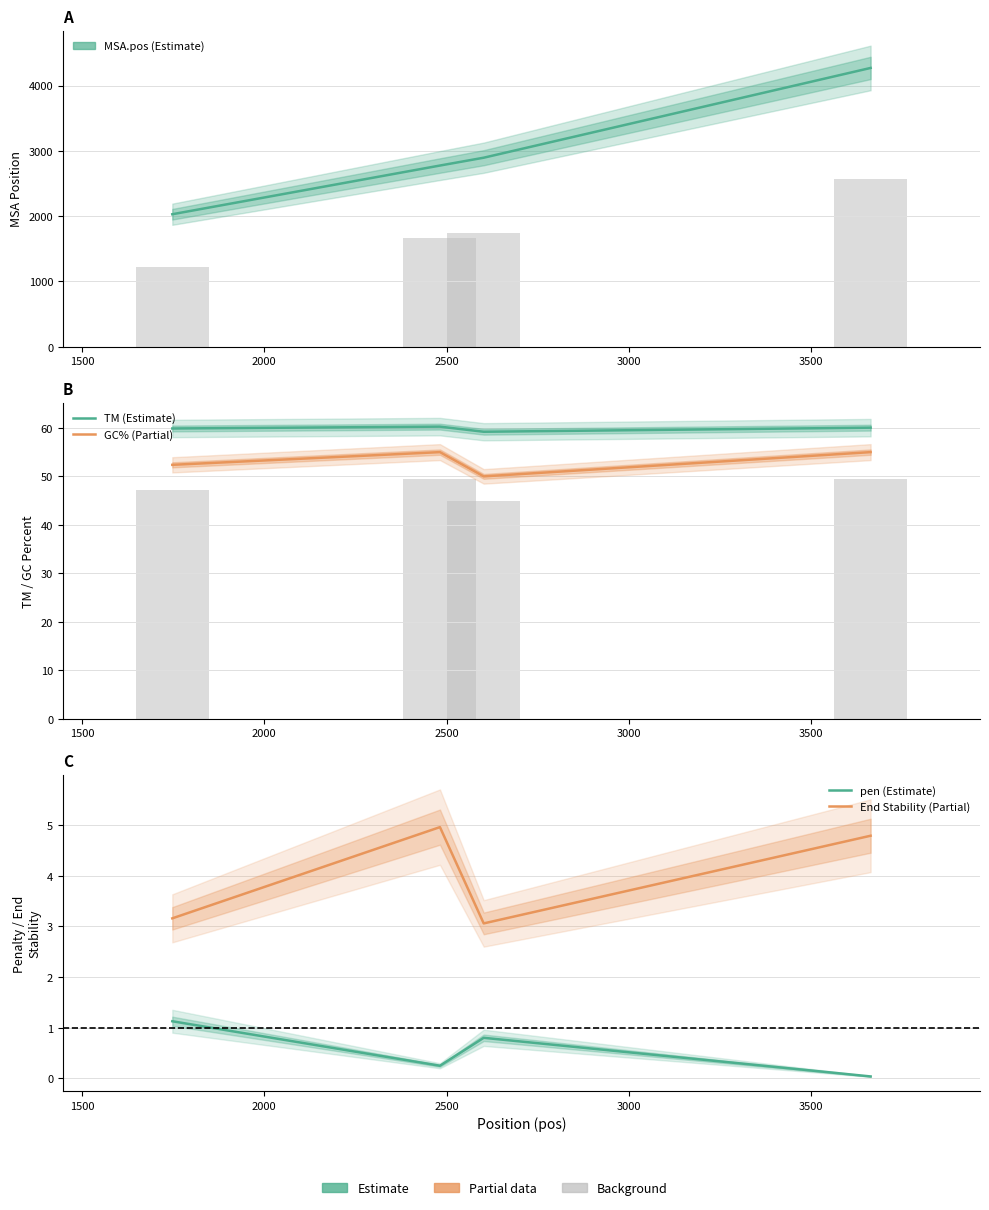

Does the chart contain stacked bars?

No